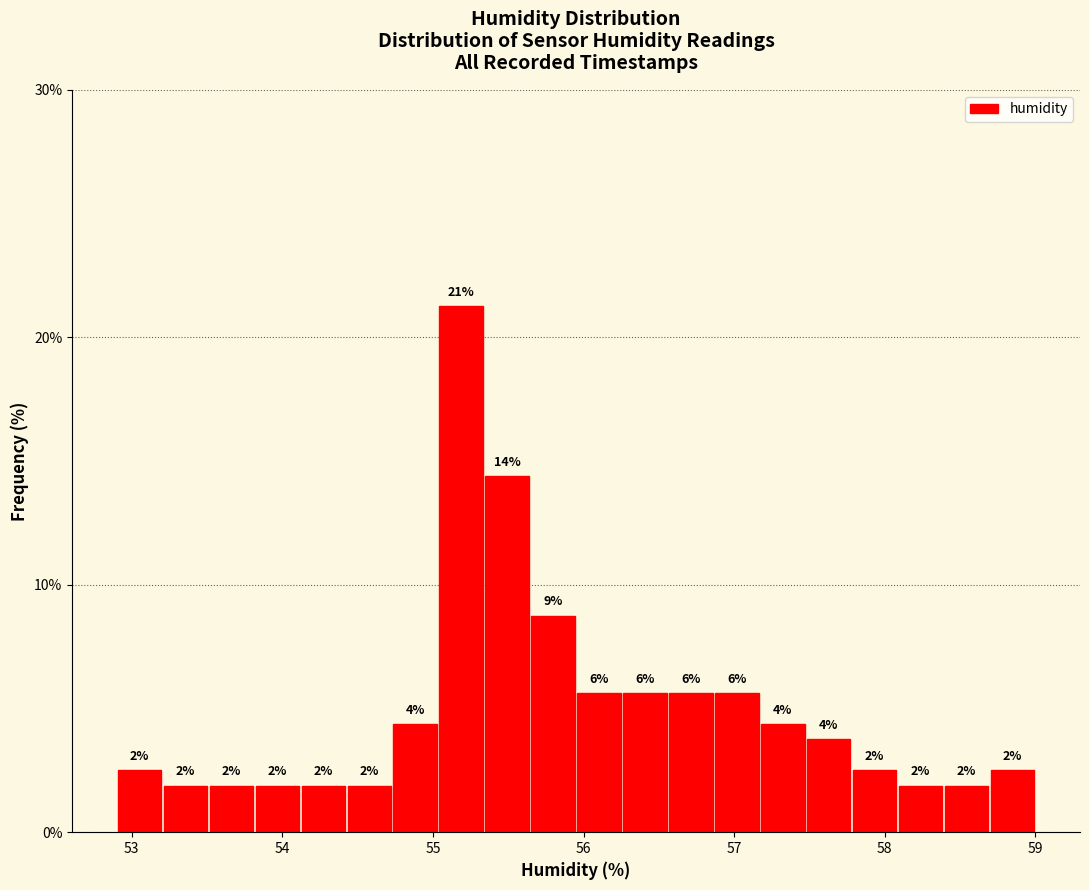

Read against the x-axis, roughly where is the centre of the tallest bar?

55.2